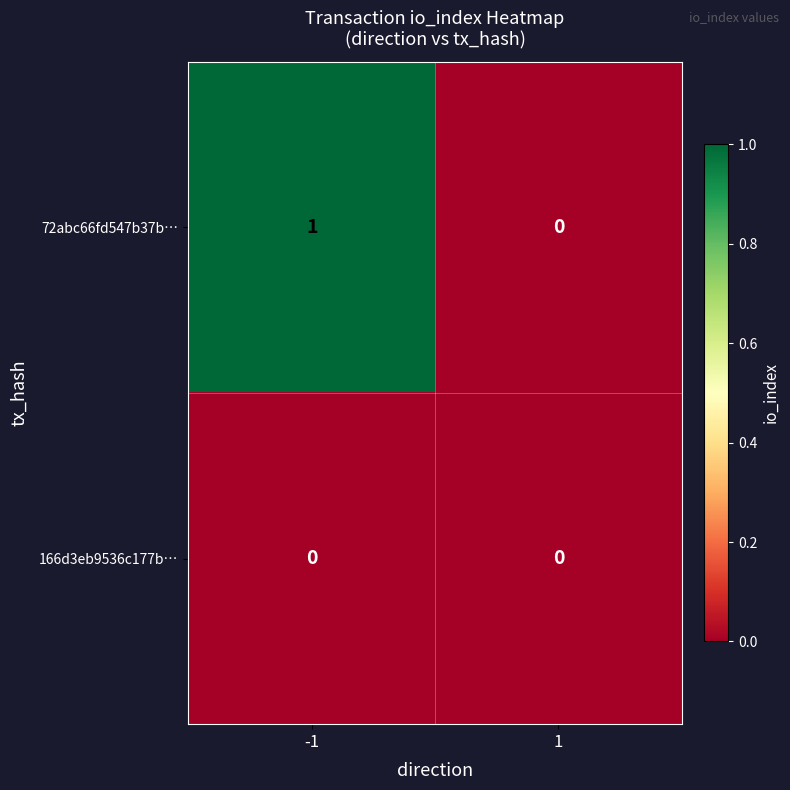

Which series changed the most between -1 and 1?

72abc66fd547b37b…